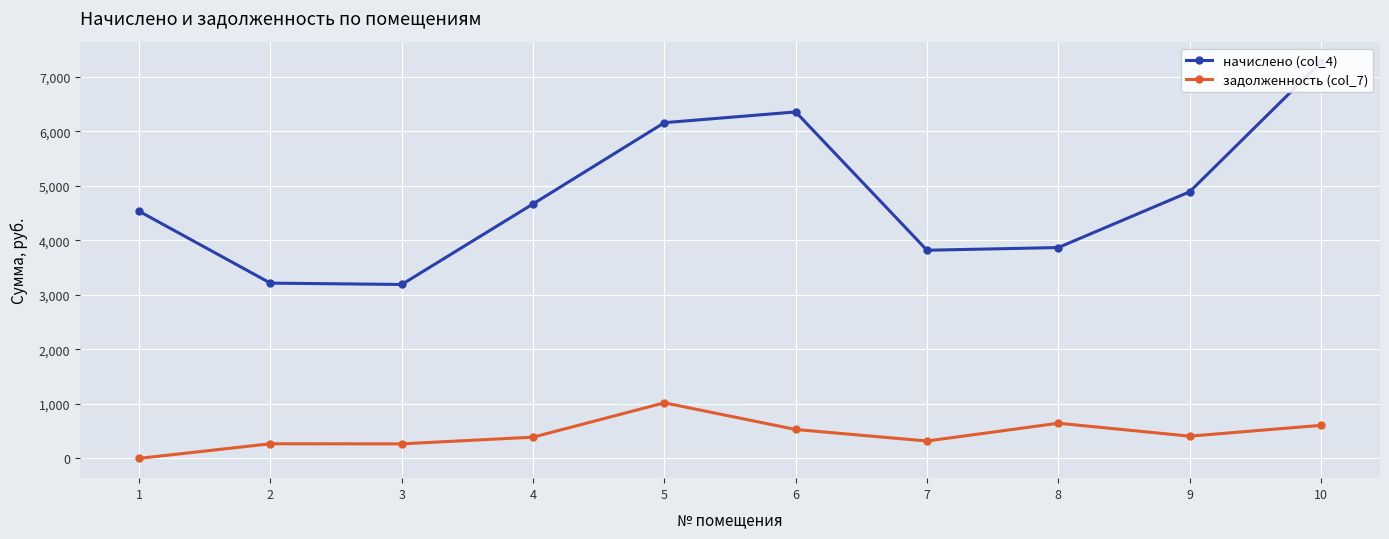

Reading right to left, list all the values displayed in this chart.

начислено (col_4): 7264.1	4887.8	3865.9	3816.7	6353.0	6156.0	4666.2	3188.8	3213.5	4530.8
задолженность (col_7): 605.3	407.3	644.3	318.1	529.4	1019.0	388.9	265.7	267.8	0.0